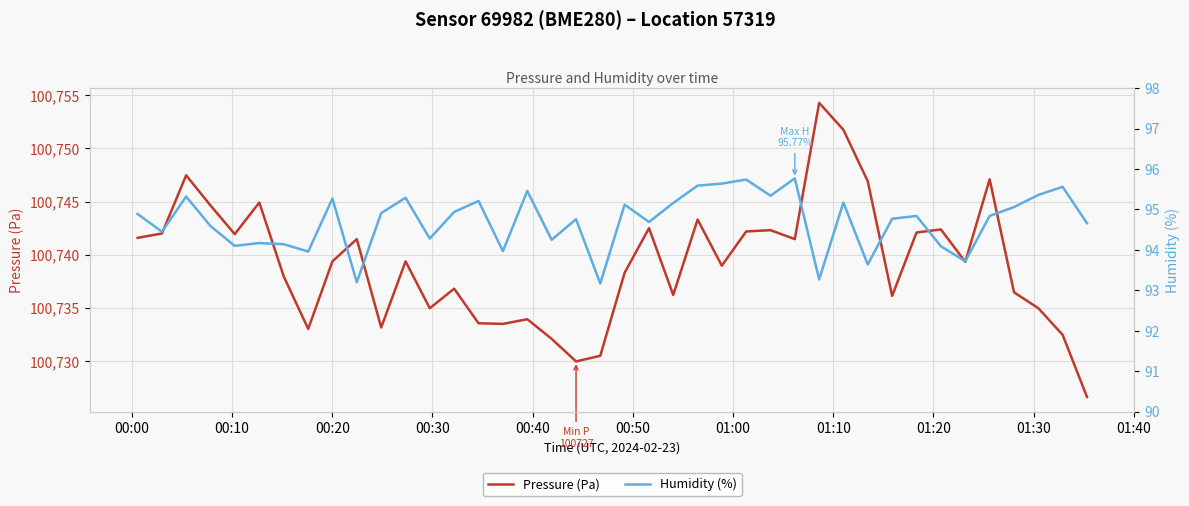

What is the minimum value shown in the chart?

93.2